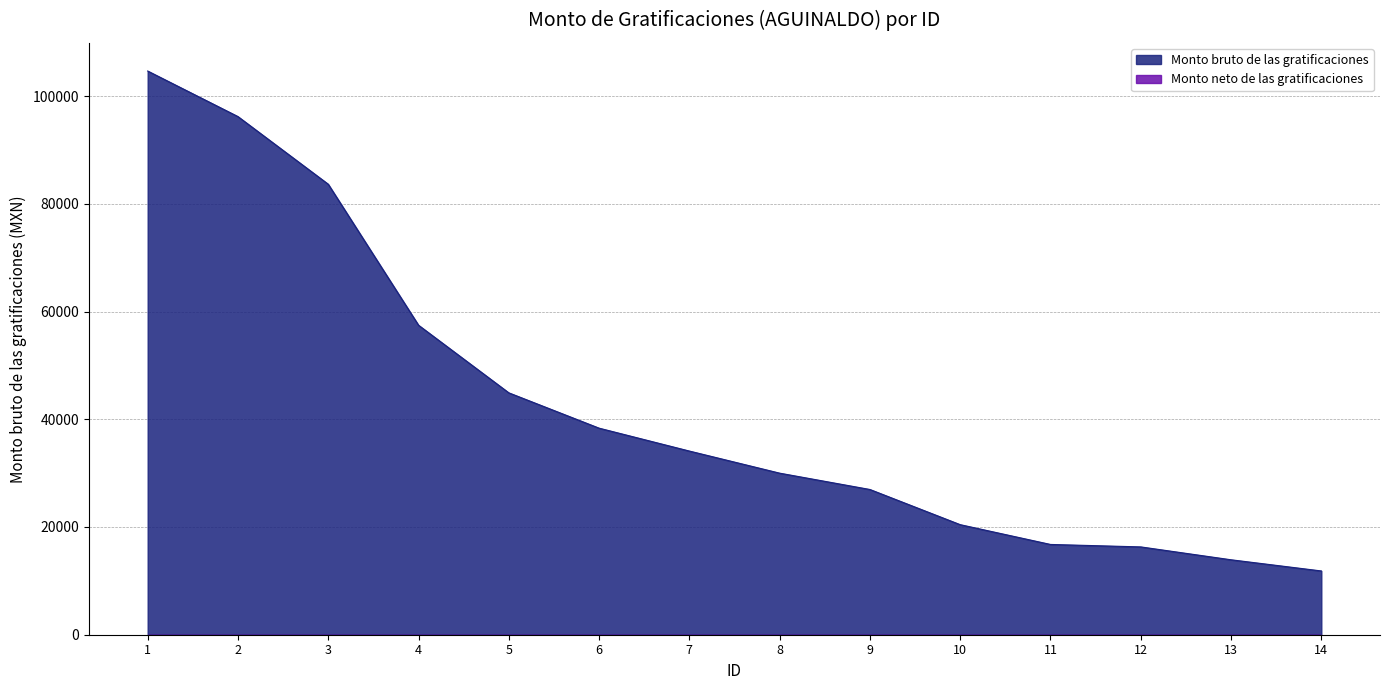

Rank the categories by value from lowest to highest.

14, 13, 12, 11, 10, 9, 8, 7, 6, 5, 4, 3, 2, 1